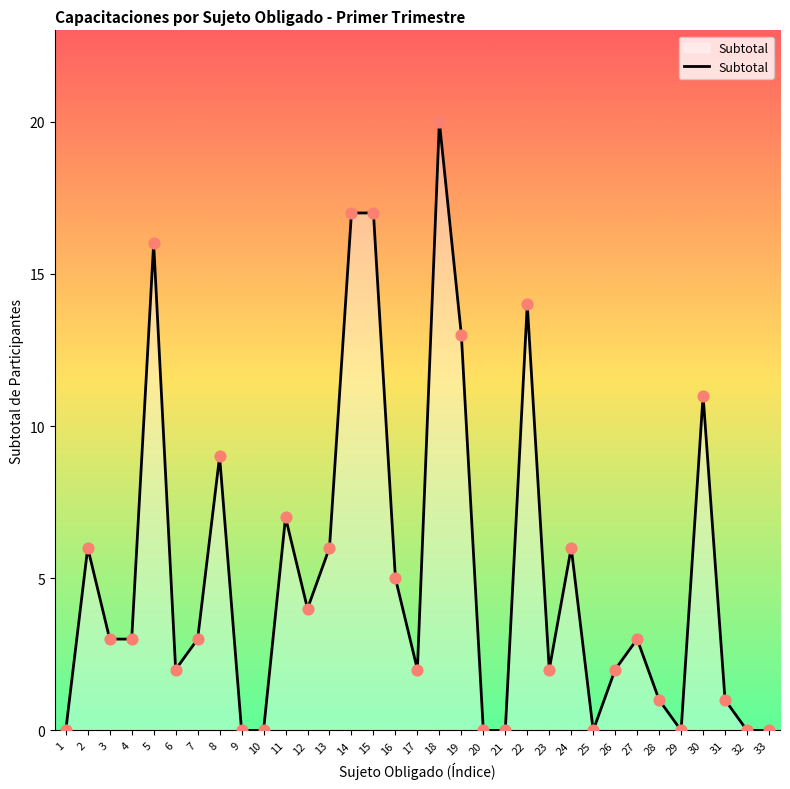

What is the ratio of the value at 15 to the value at 26?

8.5